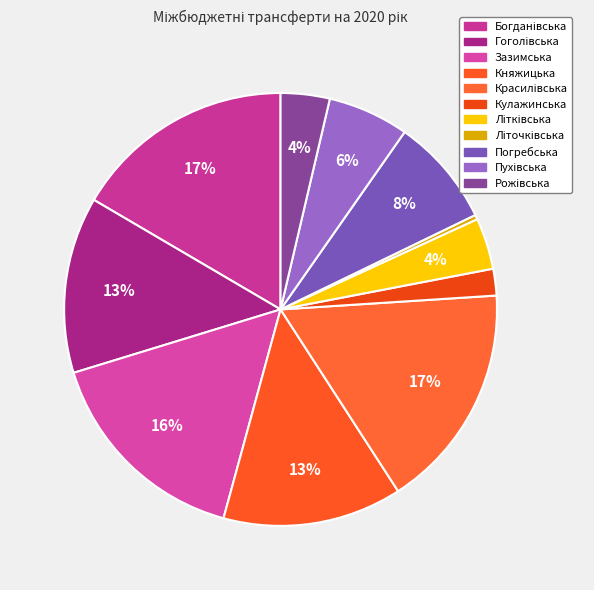

To the nearest percent, what portion does Кулажинська represent?

2%